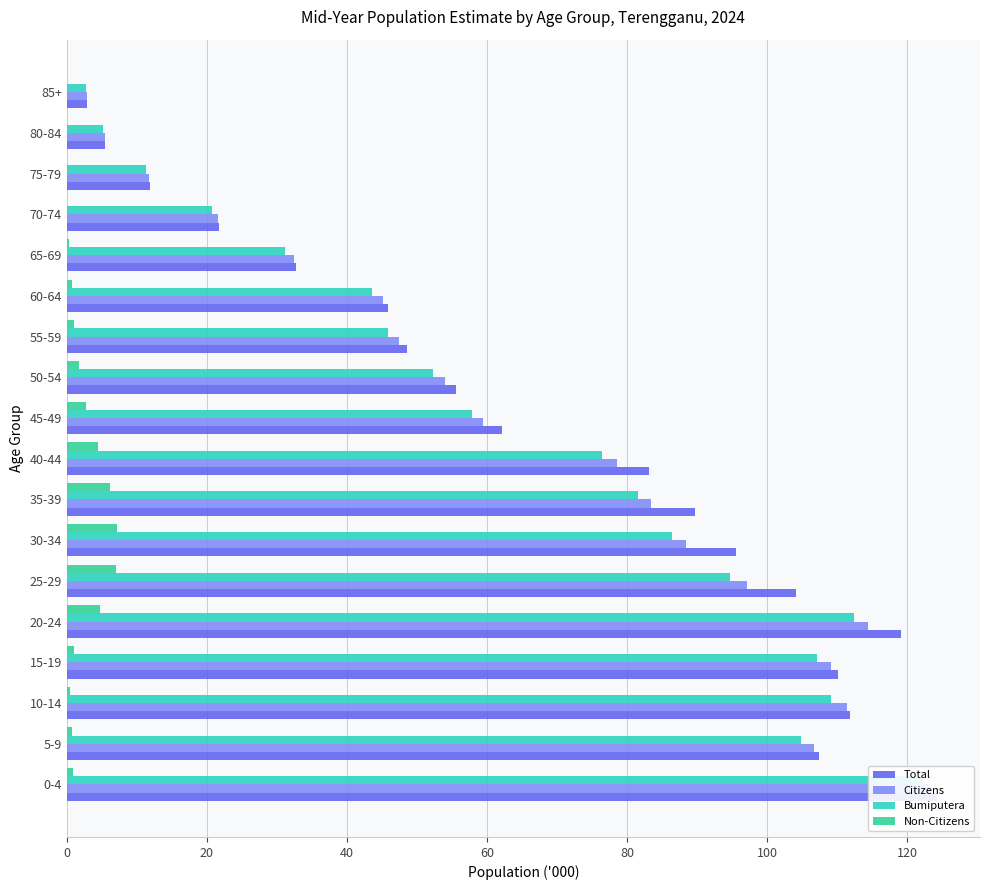

What is the sum of the Non-Citizens values at 45-49 and 65-69?

3.0